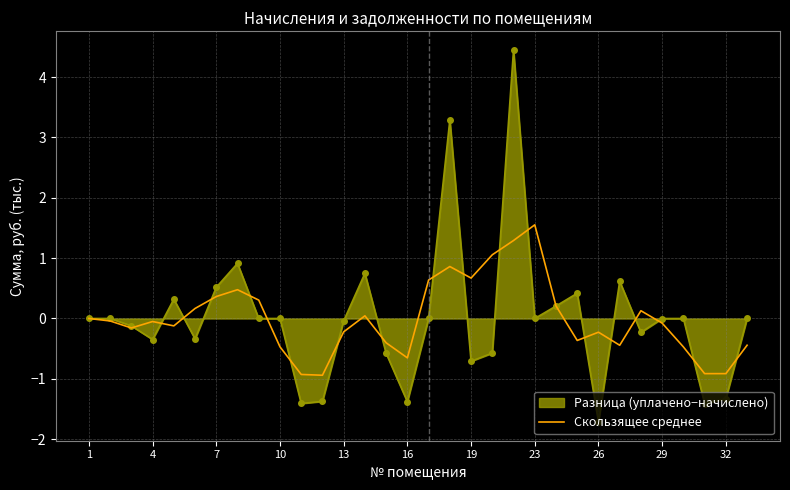

Which series has the largest range (max minus min)?

Разница (уплачено−начислено)